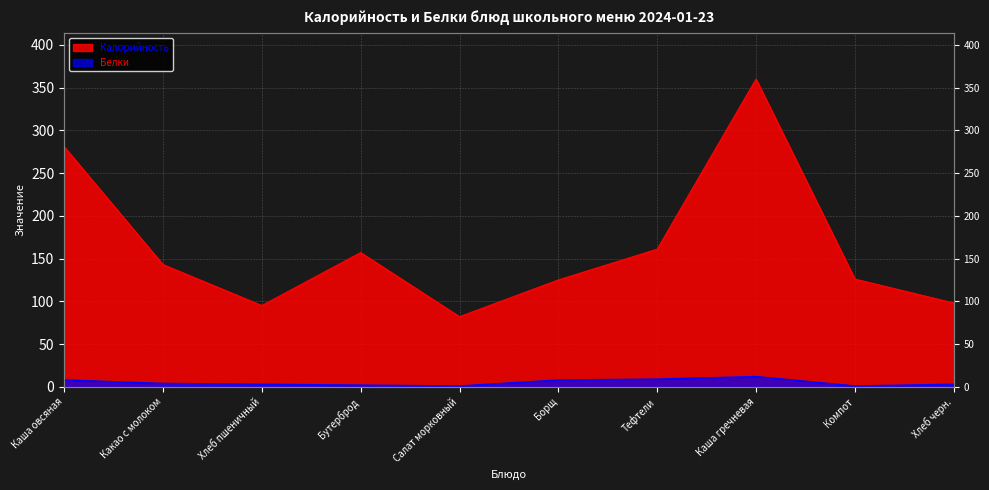

Count the number of data series in this chart.

2